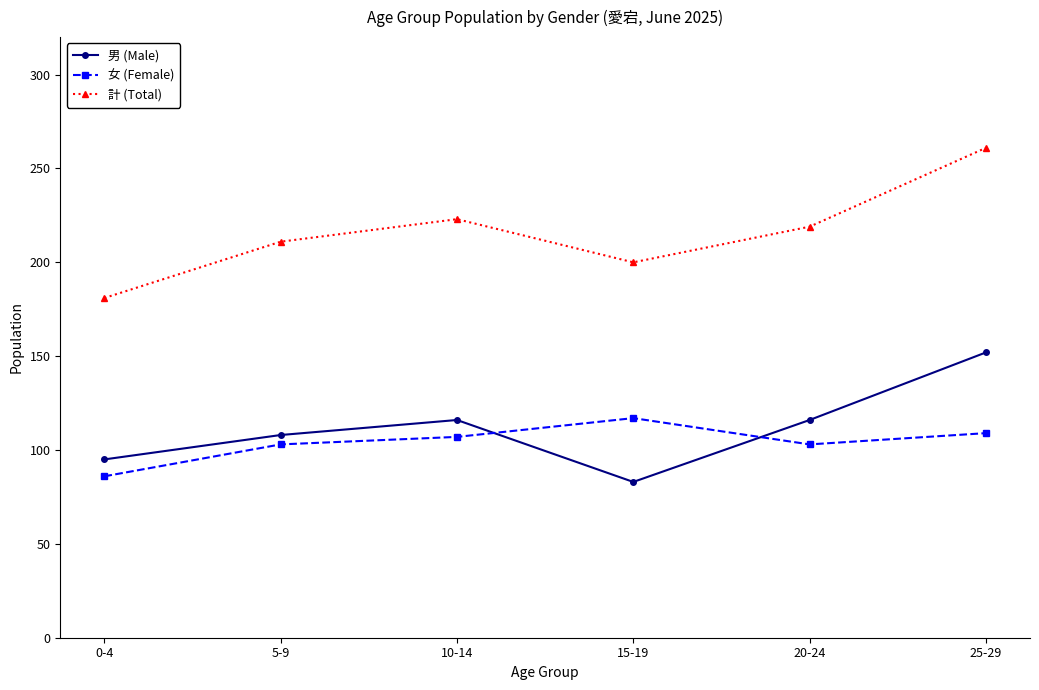

What is the sum of the 計 (Total) values at 0-4 and 20-24?

400